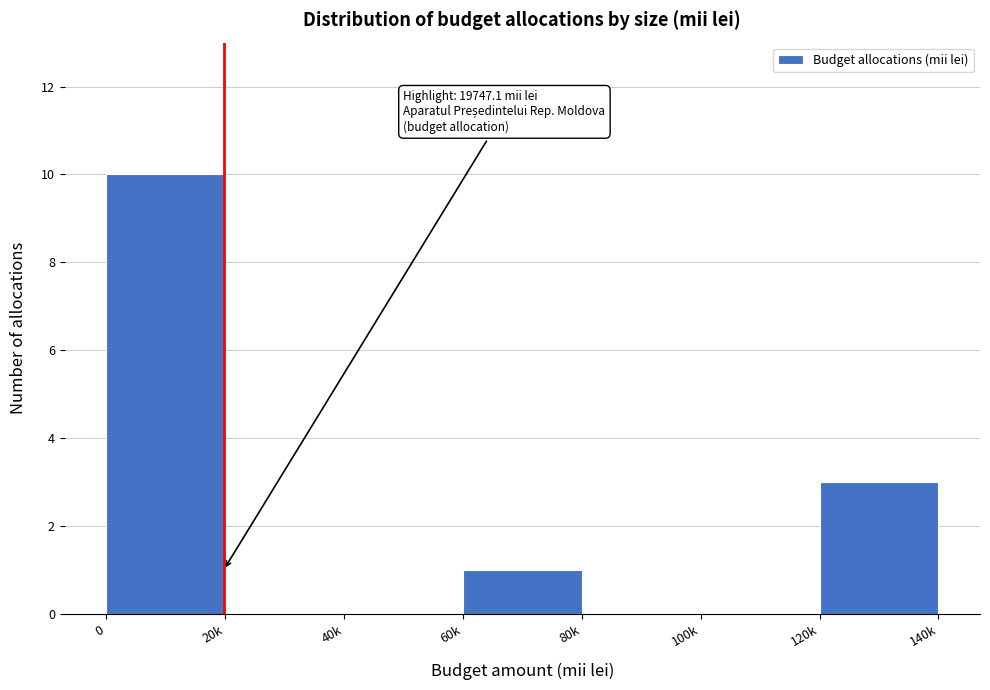

Reading left to right, extract all data points from this chart.

0=10	20k=0	40k=0	60k=1	80k=0	100k=0	120k=3